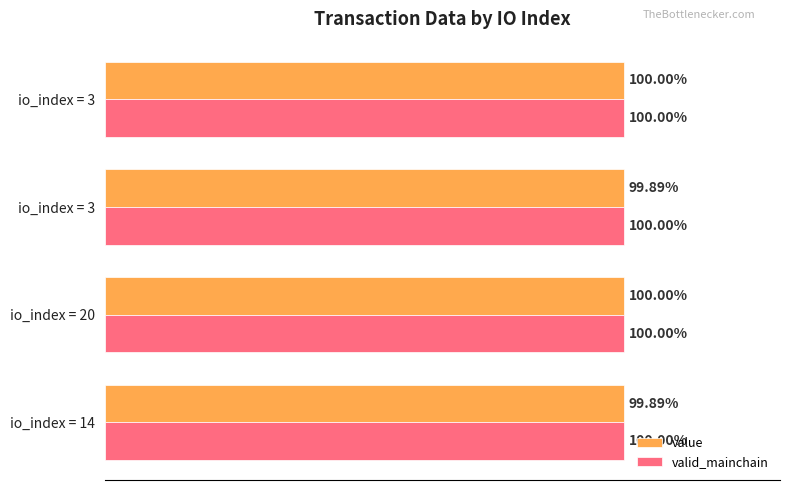

What are all the series names shown in the legend?

value, valid_mainchain